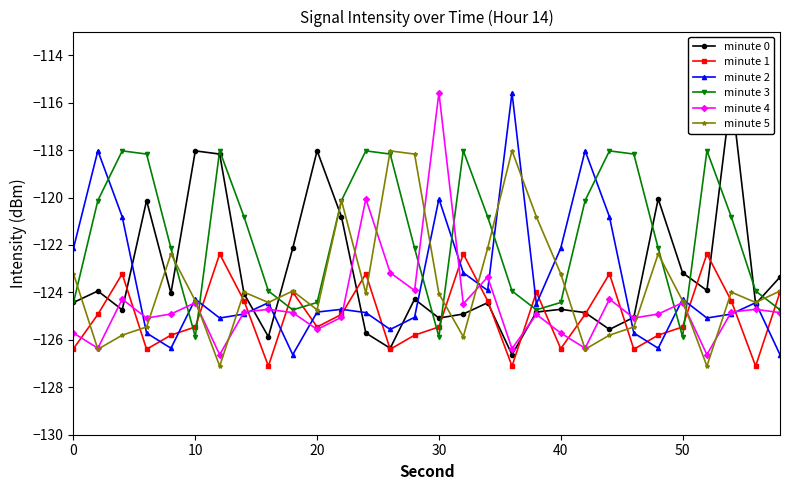

What is the difference between the minute 2 values at 18 and 40?

10.8